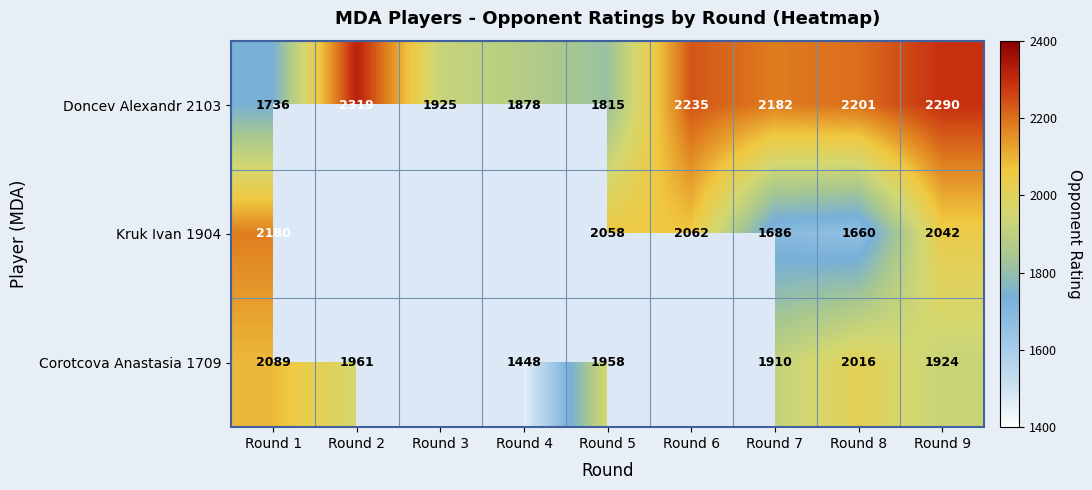

True or false: Doncev Alexandr 2103 has a value of 601.8 at Round 1.

False